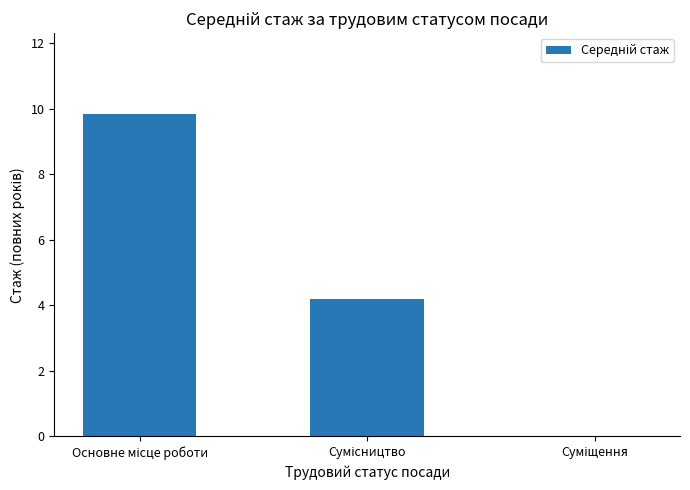

What is the sum of all values?

14.0